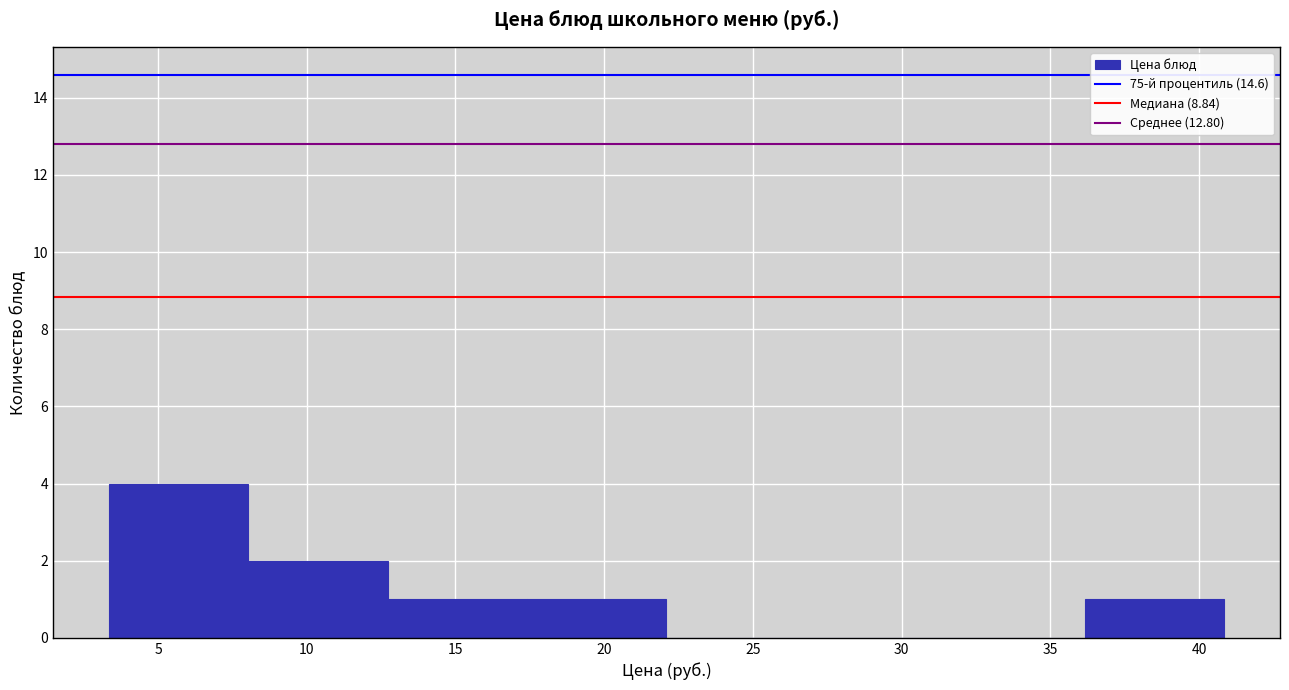

Reading left to right, transcribe this chart: for each bar, give the range it covers on the x-axis and its height. Neither the bar edges nor the heights are printed on the chart, so give them approximately, as read against the axes.

3.5 to 8.0: 4
8.0 to 12.5: 2
12.5 to 17.5: 1
17.5 to 22.0: 1
22.0 to 27.0: 0
27.0 to 31.5: 0
31.5 to 36.0: 0
36.0 to 41.0: 1